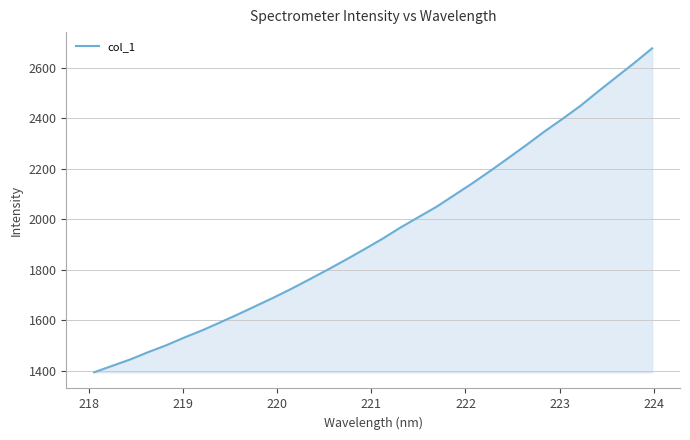

What is the difference between the maximum and minimum values?

1284.0